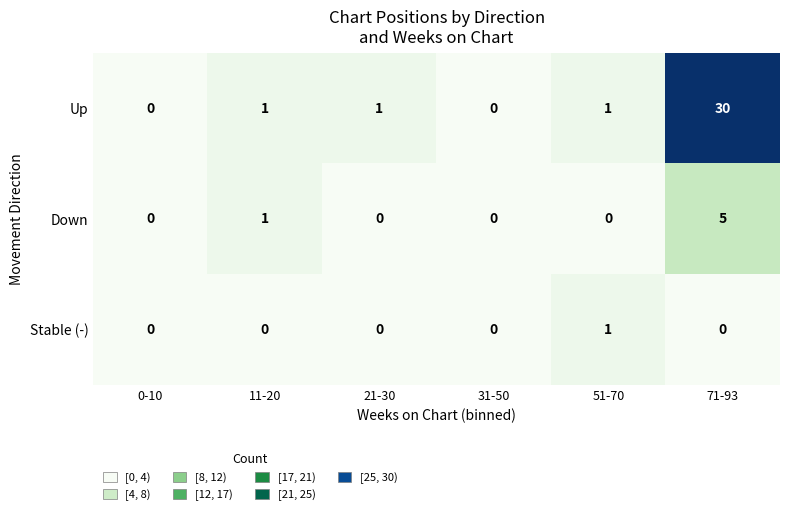

Rank the series by their average value, from highest to lowest.

Up, Down, Stable (-)